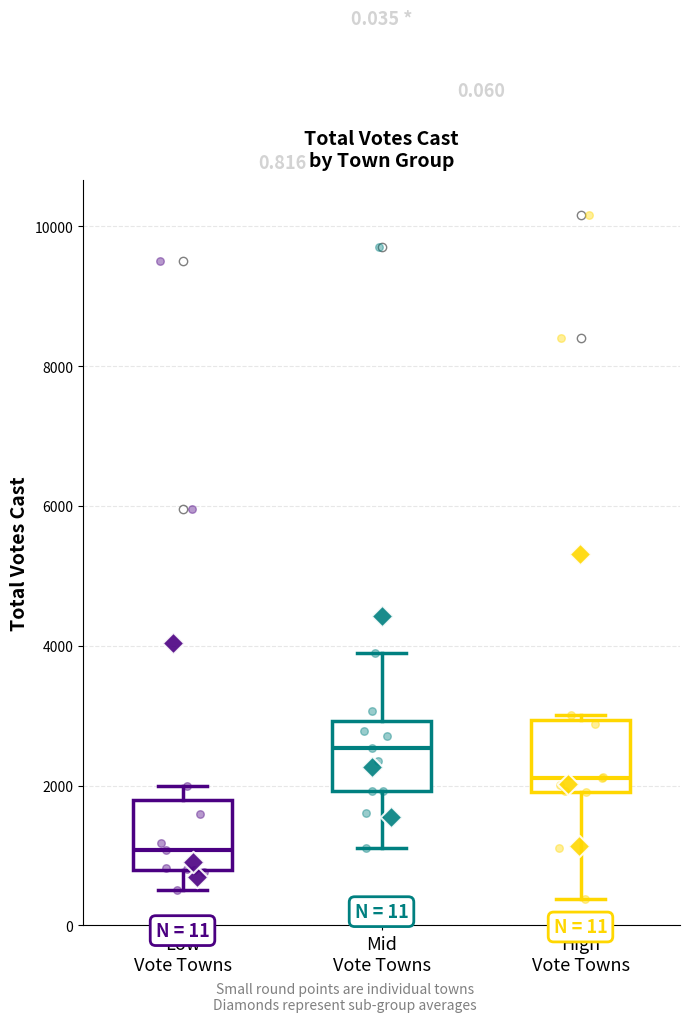

Which box has the lowest median line?

Low Vote Towns